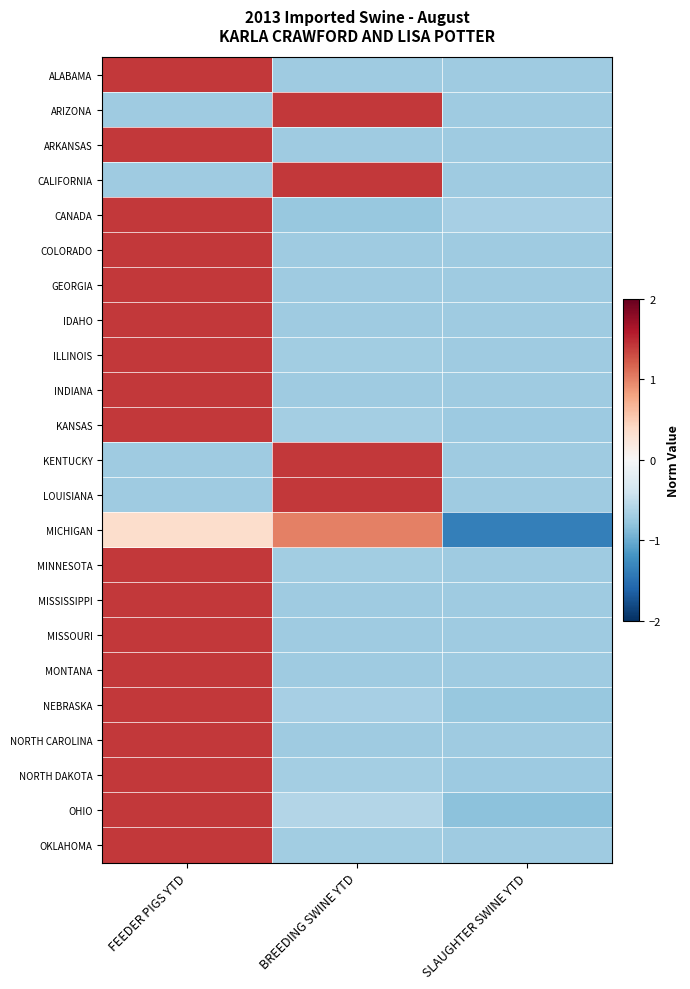

At which category is the sum across all series the highest?

FEEDER PIGS YTD